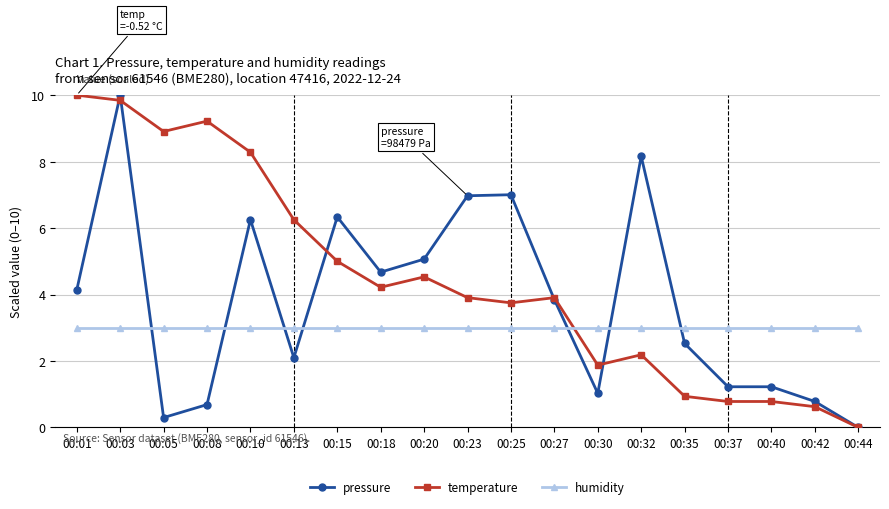

Between 00:18 and 00:37, which series saw the biggest shift?

pressure